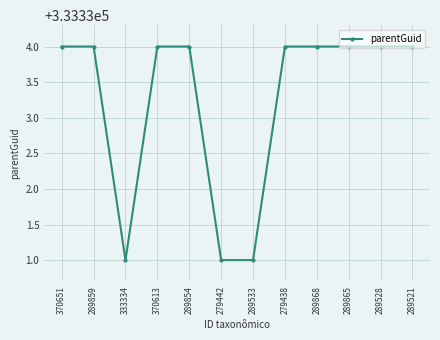

What is the smallest value displayed?

333331